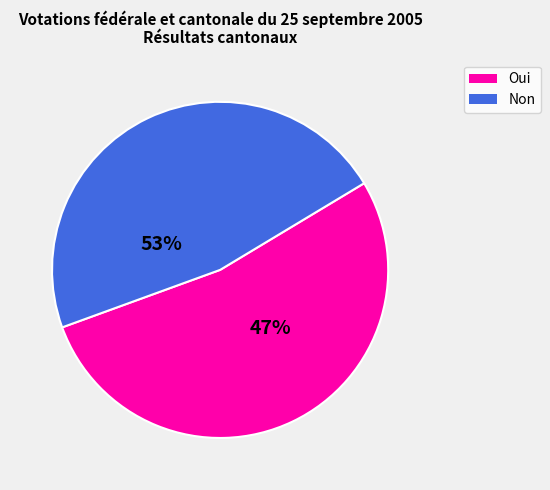

Is there a majority slice in this chart?

Yes